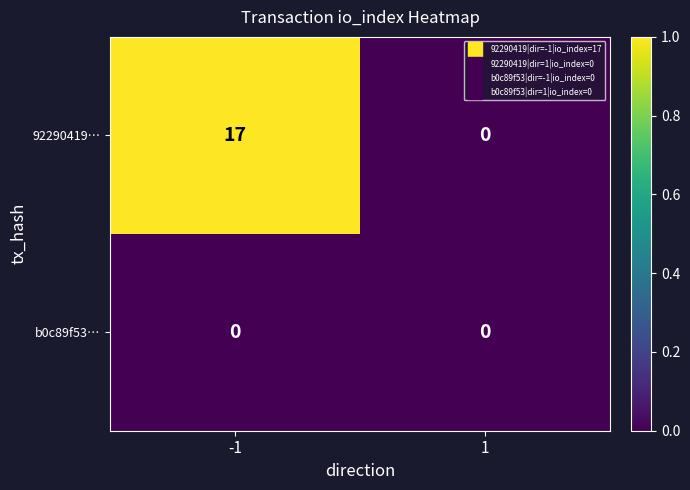

List the series in order of their peak value, lowest first.

b0c89f53…, 92290419…